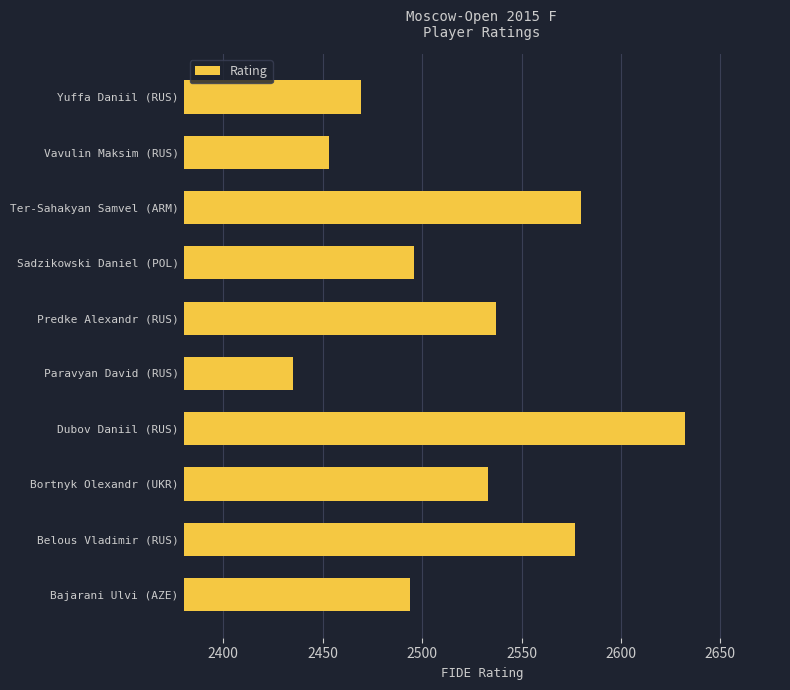

What is the change in value from Bortnyk Olexandr (UKR) to Sadzikowski Daniel (POL)?

-37